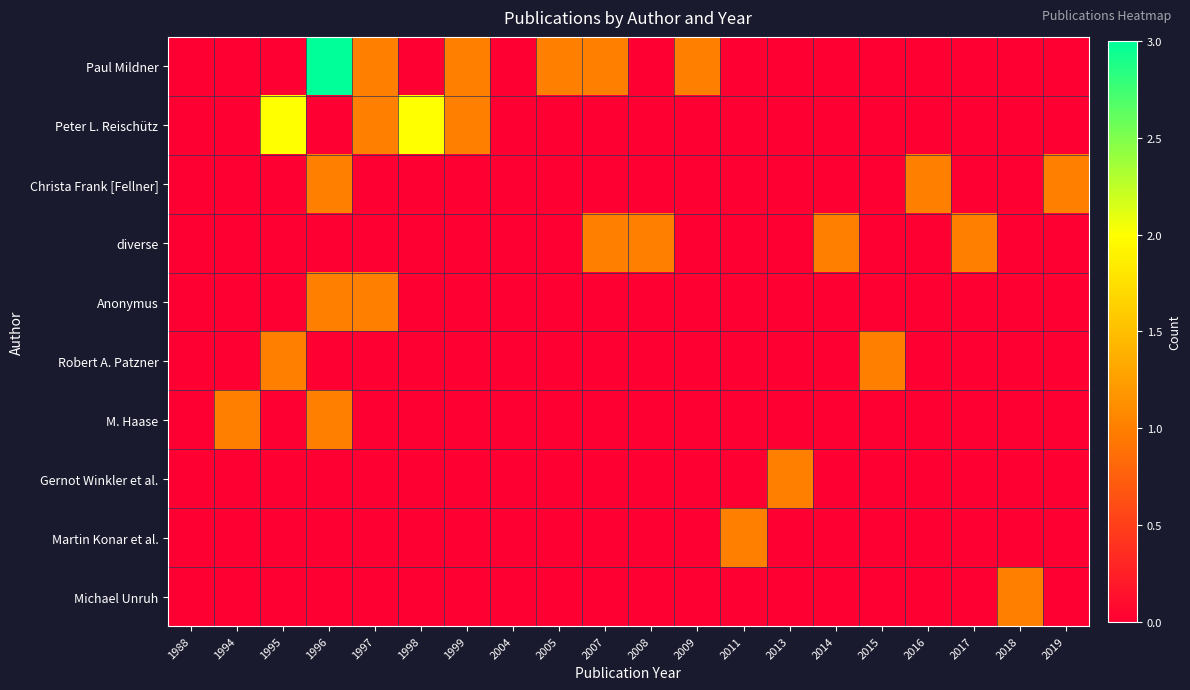

Between 1997 and 2004, which is larger?

1997